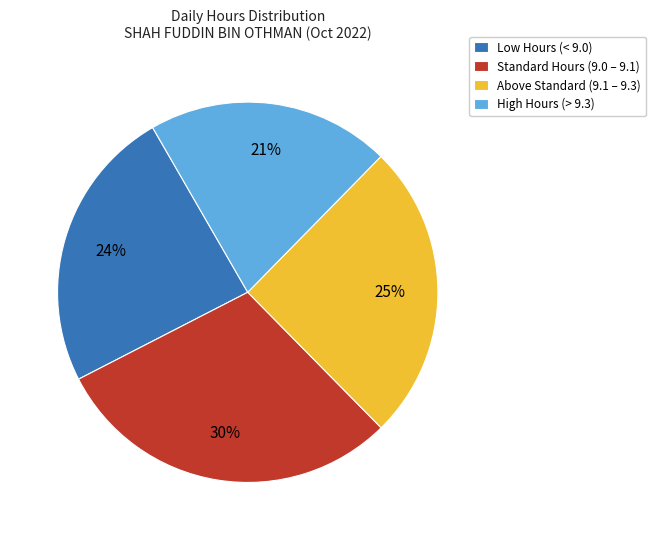

Does Above Standard (9.1 – 9.3) account for over 50% of the chart?

No